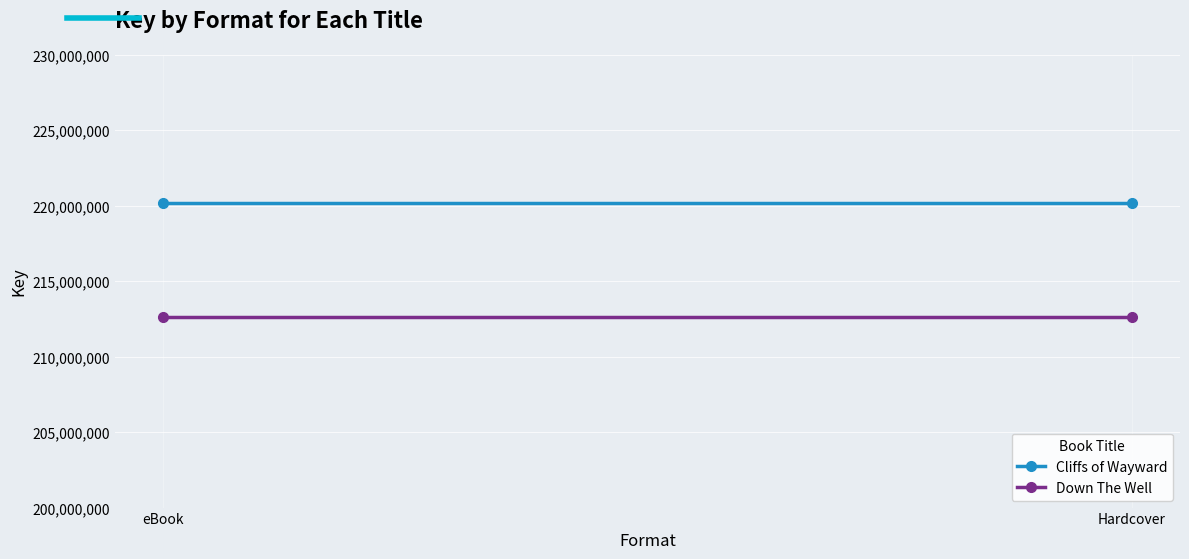

True or false: Cliffs of Wayward has a value of 393275284 at eBook.

False